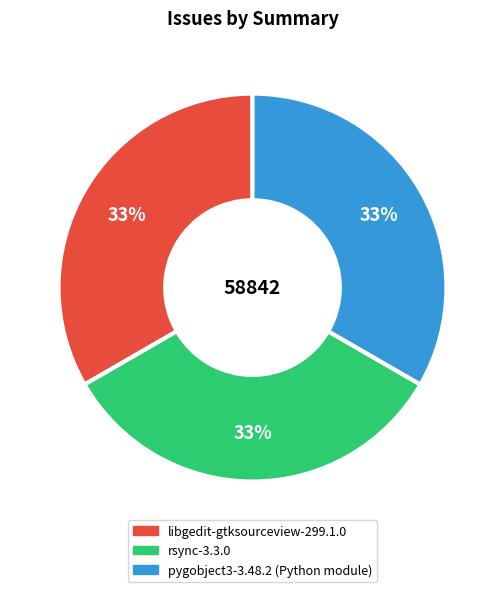

To the nearest percent, what percentage of the pie is pygobject3-3.48.2 (Python module)?

33%